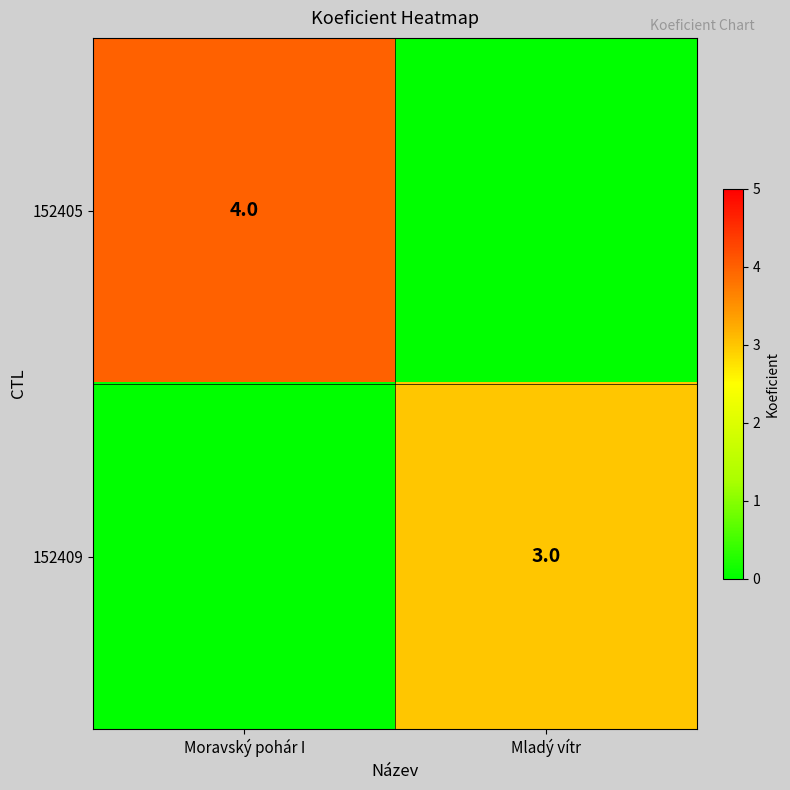

True or false: 152409 has a value of 5 at Mladý vítr.

False